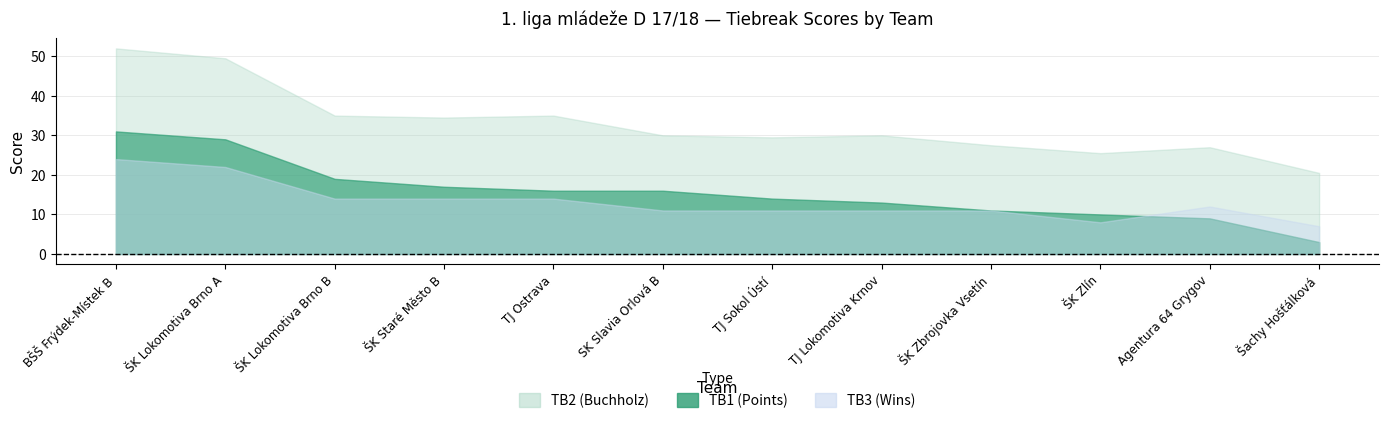

Where do TB3 and TB1 first cross each other?

9 and 10